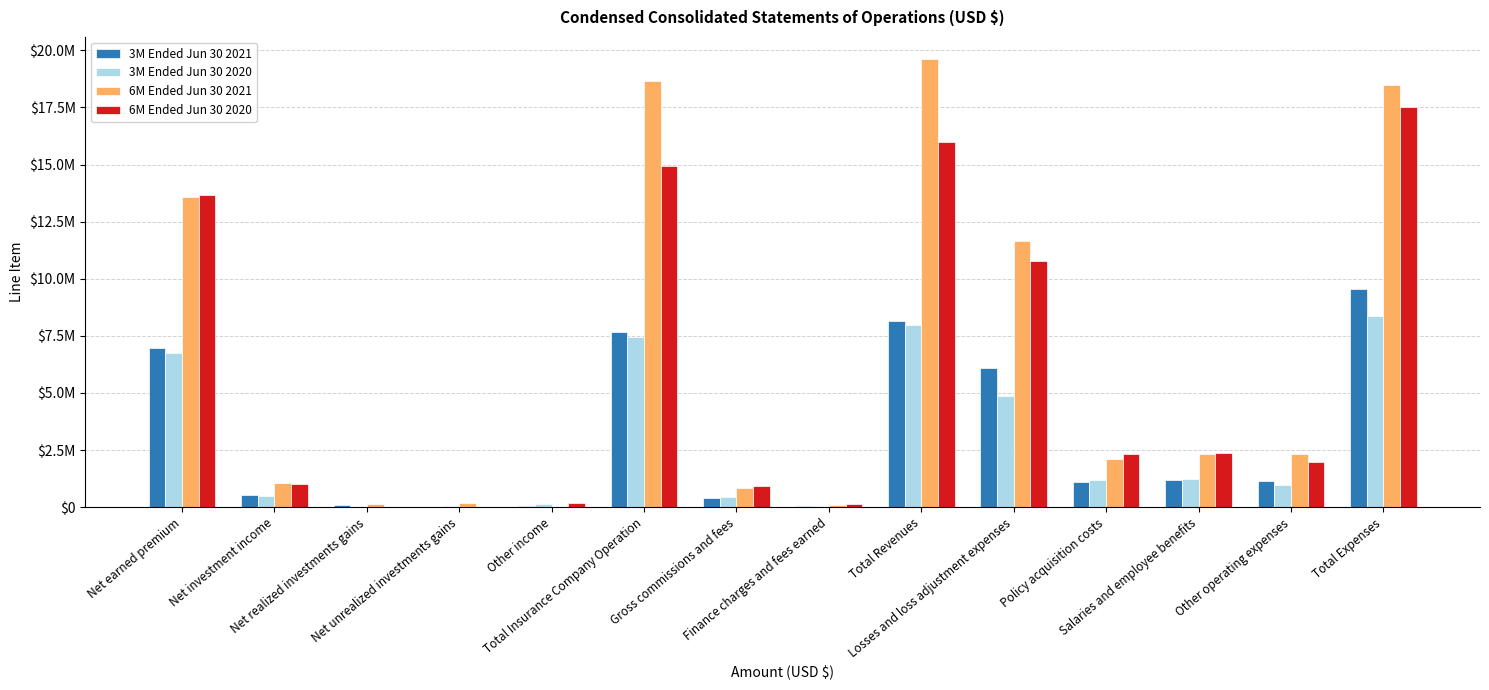

The value of 6M Ended Jun 30 2020 at Net investment income is 1622633. True or false?

False